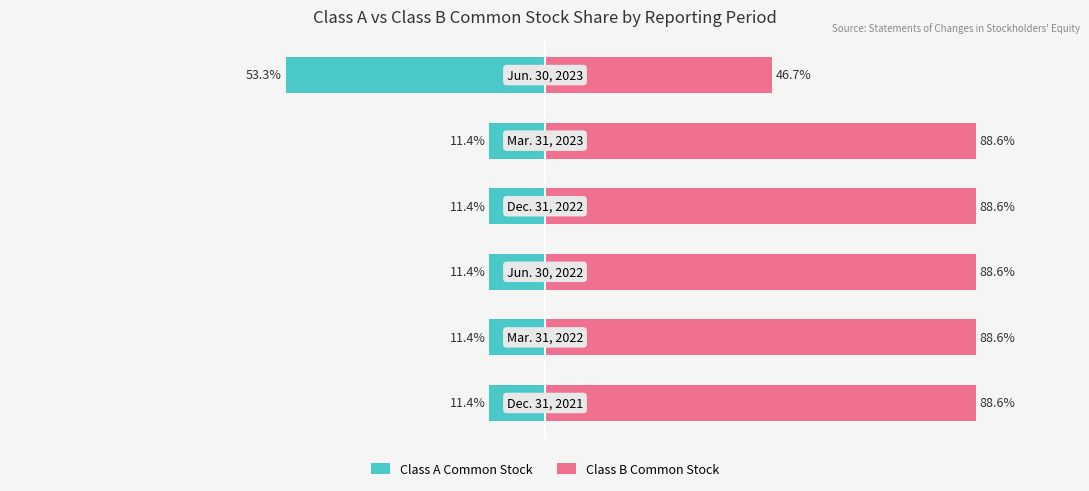

What is the difference between the maximum and minimum values in the Class A Common Stock series?

41.9